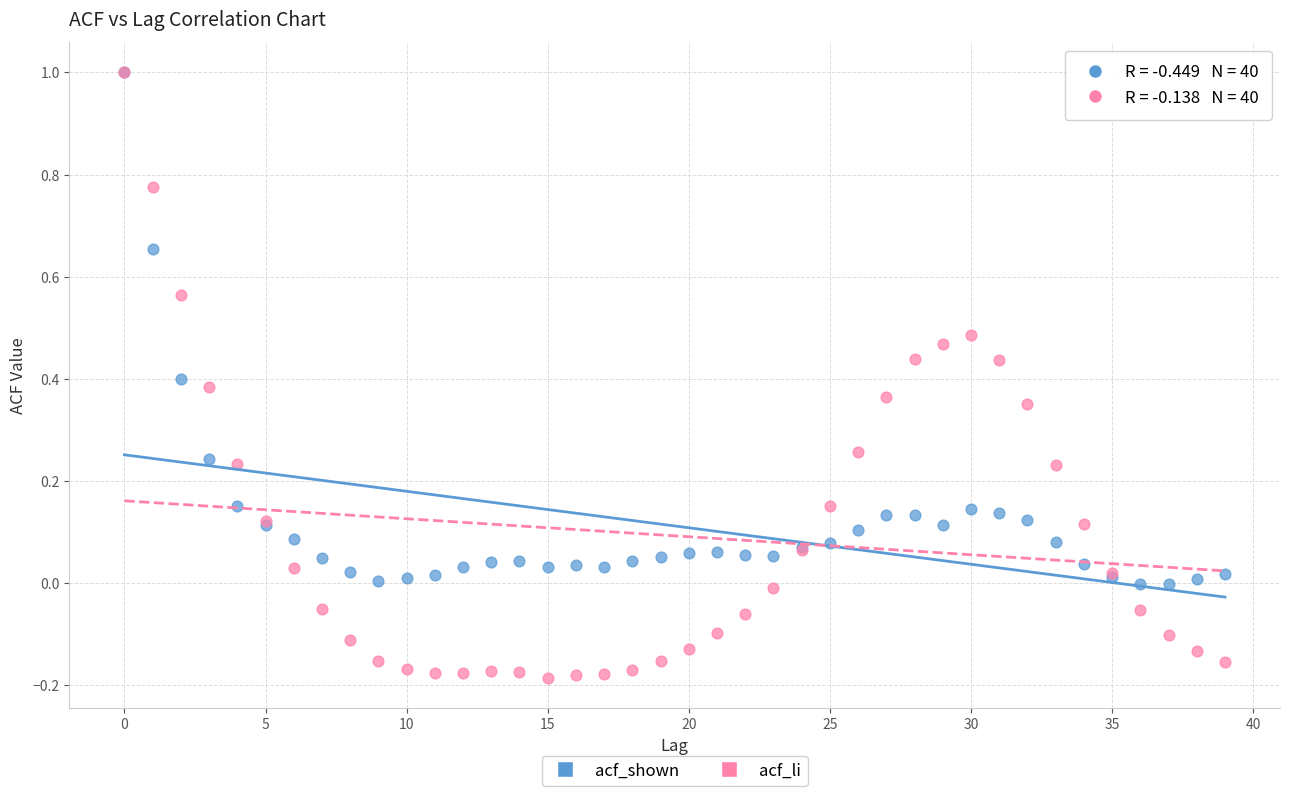

Which series reaches the minimum Y coordinate?

acf_li